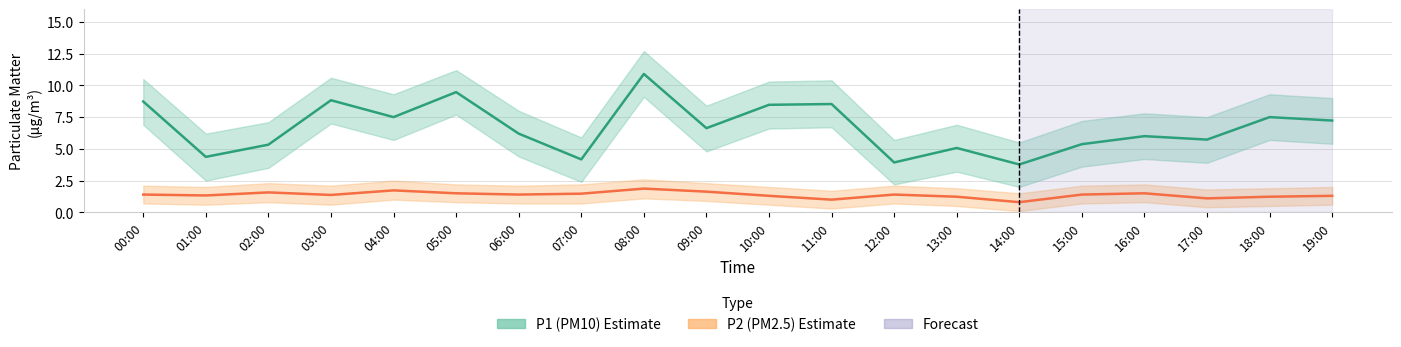

What is the label of the 15th point from the right?

05:00